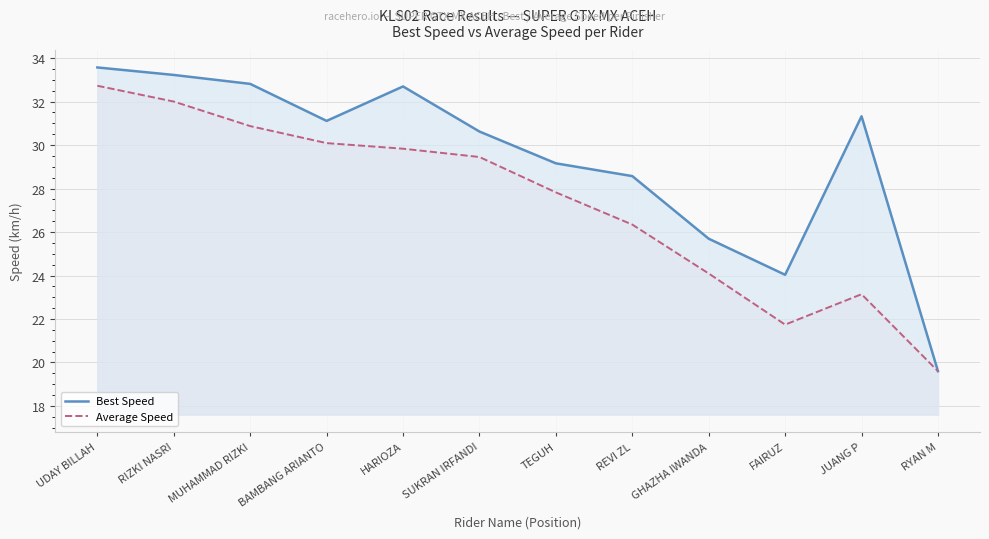

Which label corresponds to the smallest value in the chart?

RYAN M